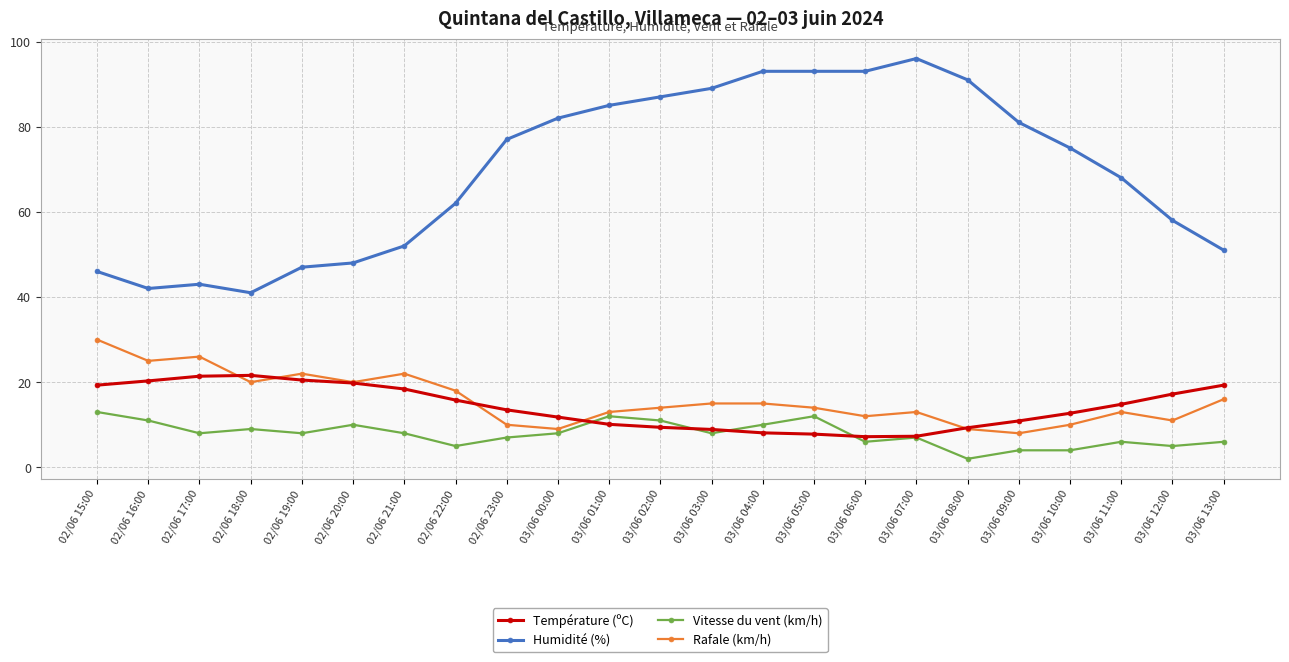

The value of Température (ºC) at 03/06 07:00 is 7.3. True or false?

True